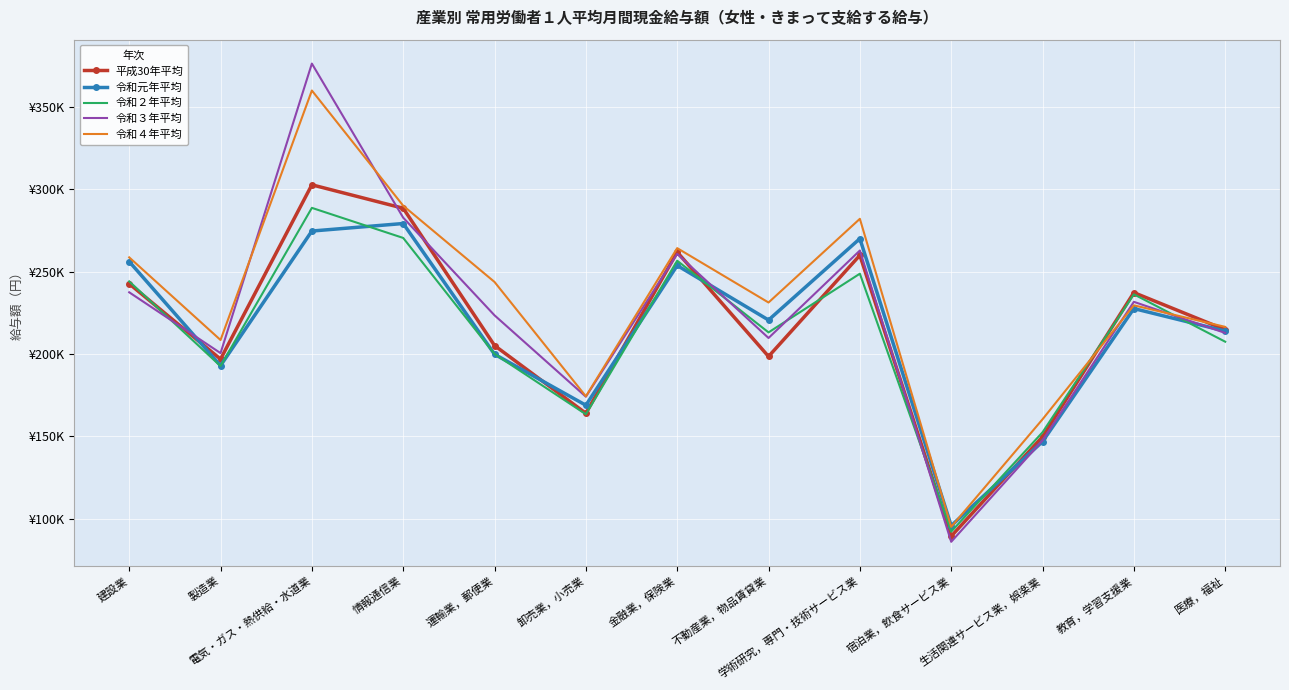

True or false: 令和元年平均 and 令和２年平均 intersect in this chart.

True